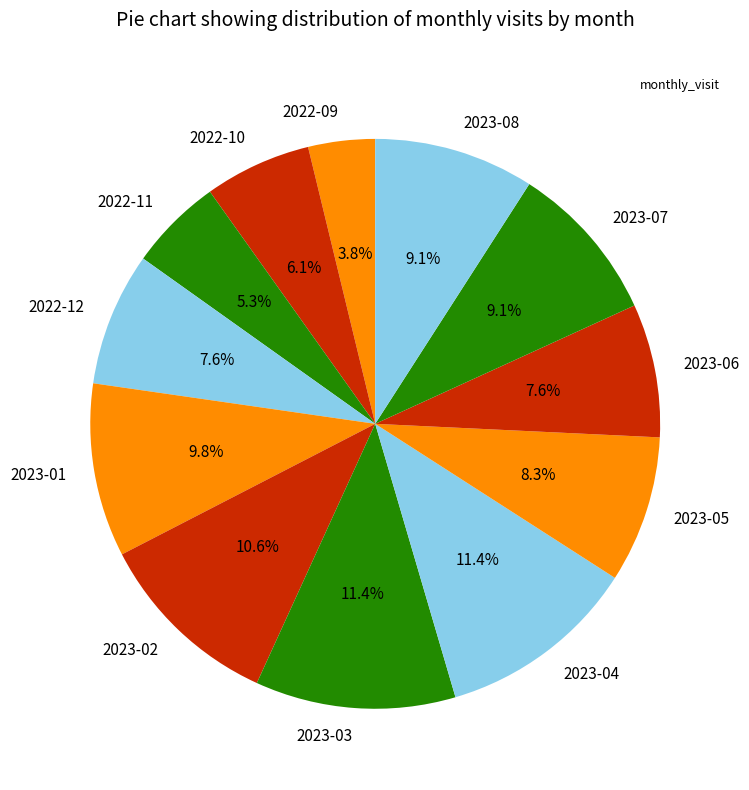

How many slices are in this pie chart?

12